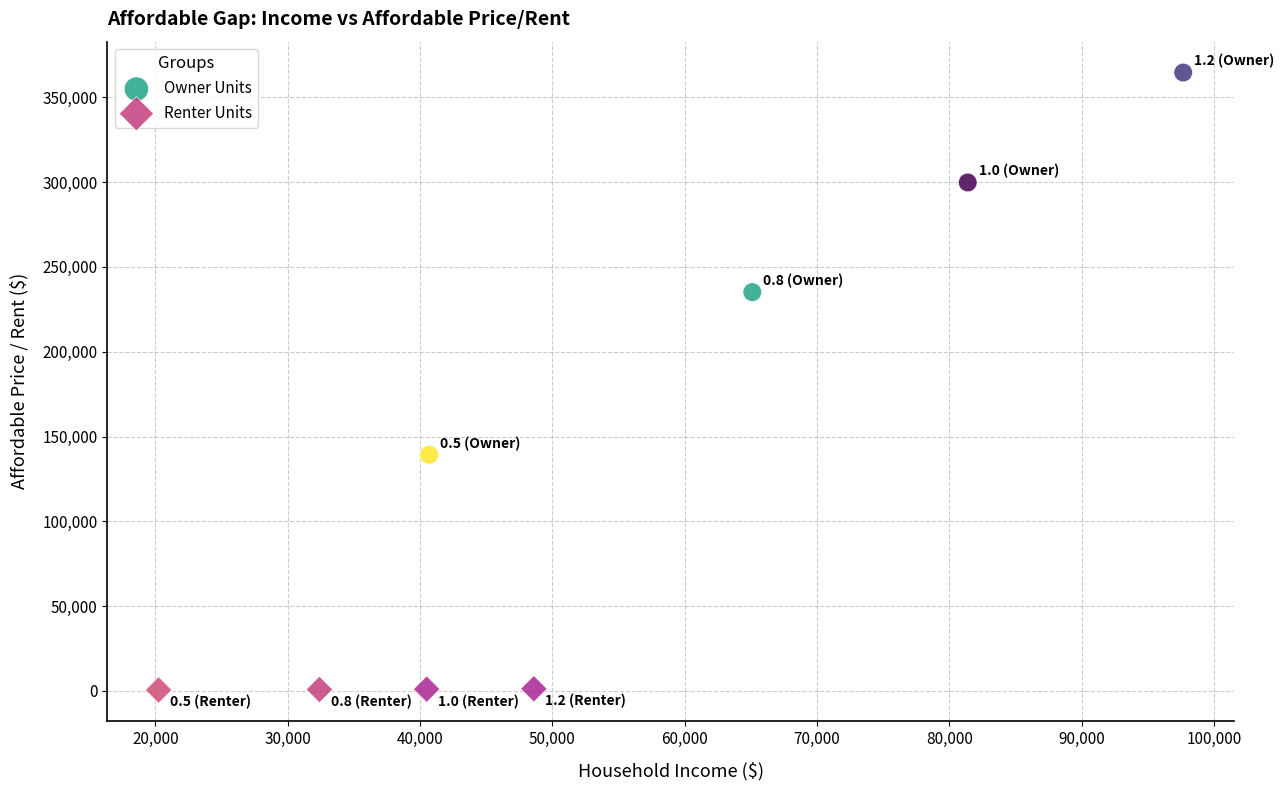

Which series reaches the minimum Y coordinate?

Renter Units